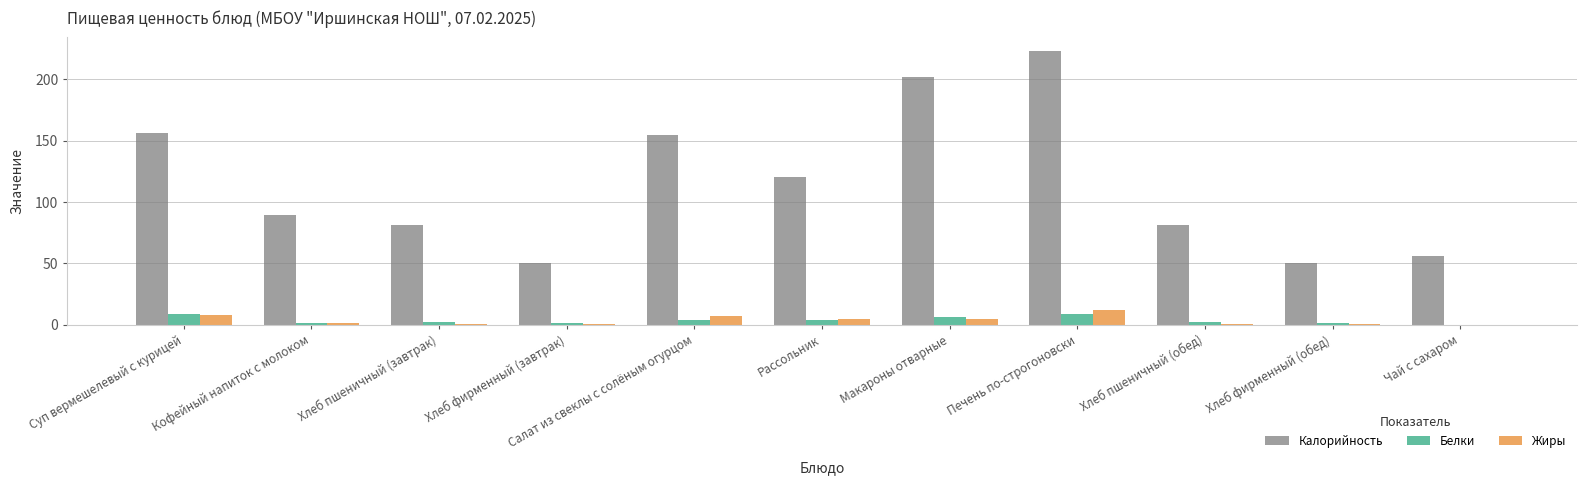

What is the sum of all Калорийность values?

1263.3